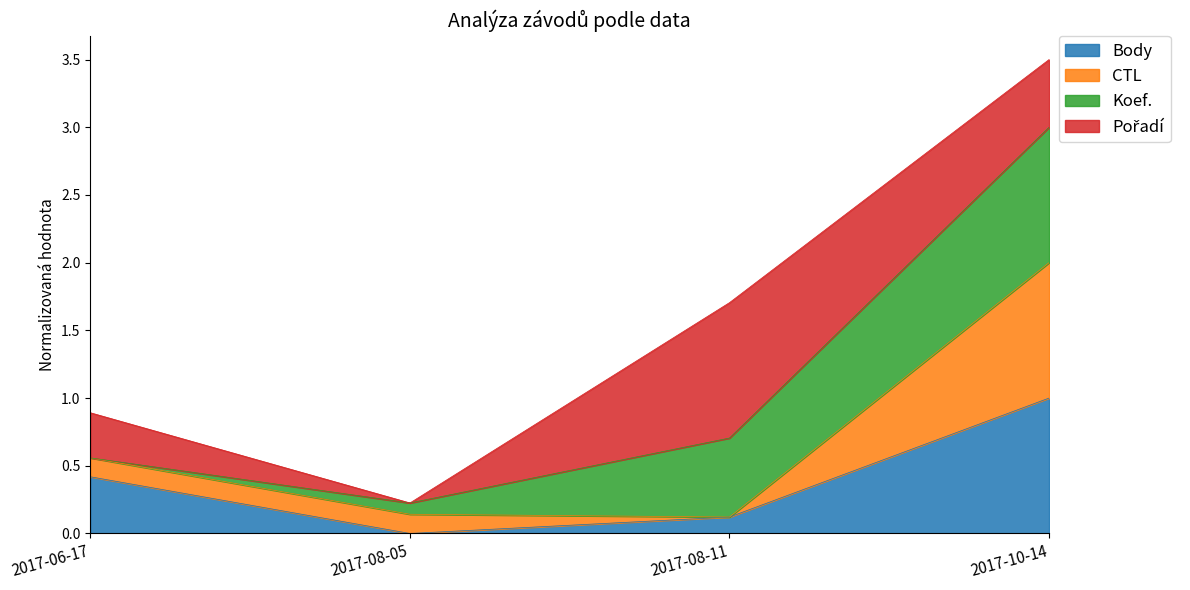

Which category has the lowest value in the Body series?

2017-08-05